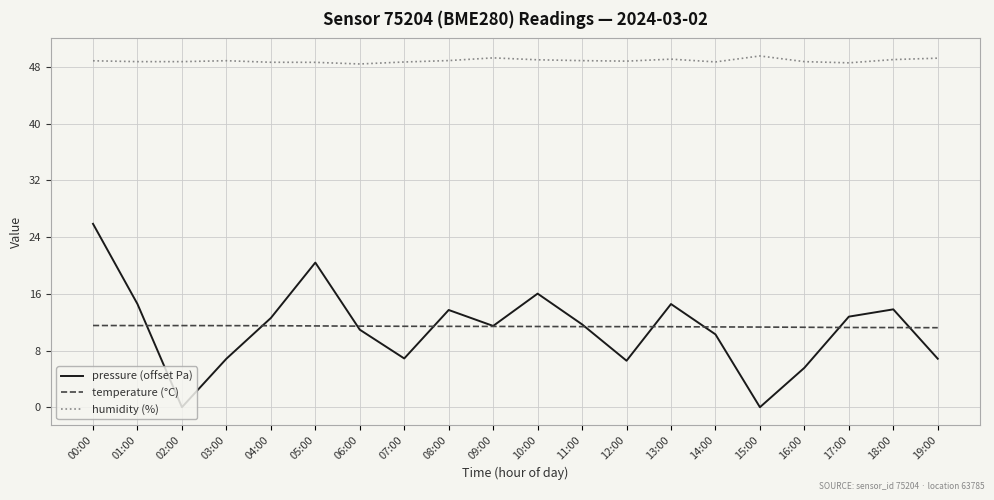

At which label does pressure (offset Pa) first exceed 11?

00:00